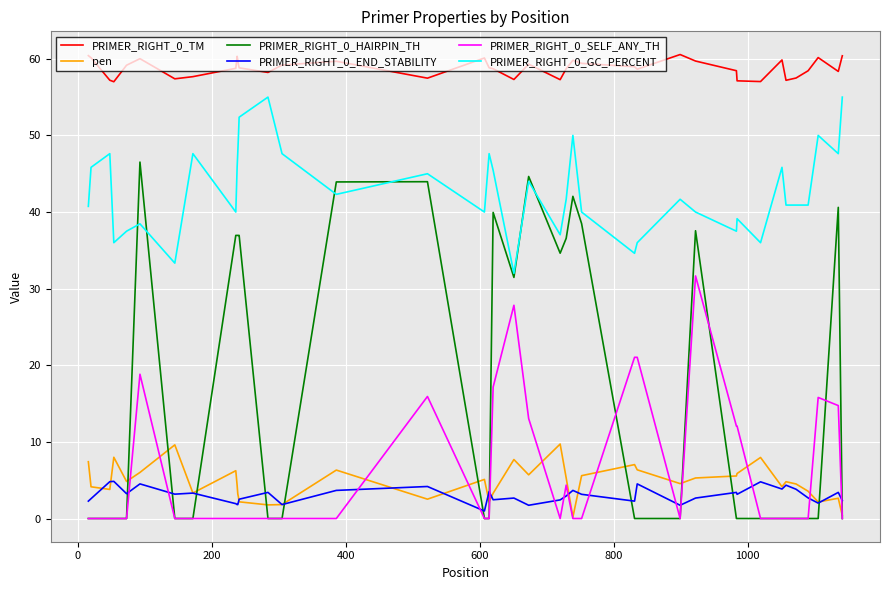

True or false: PRIMER_RIGHT_0_GC_PERCENT and pen intersect in this chart.

False